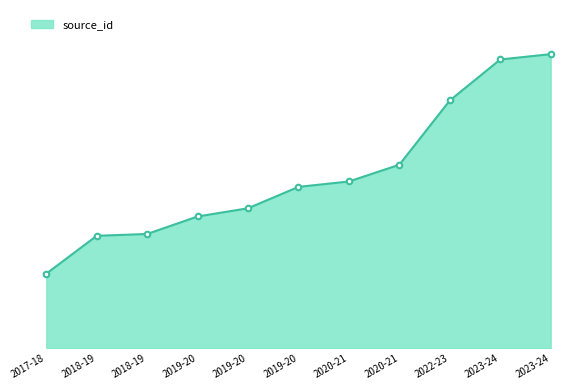

Does the chart have visible grid lines?

No